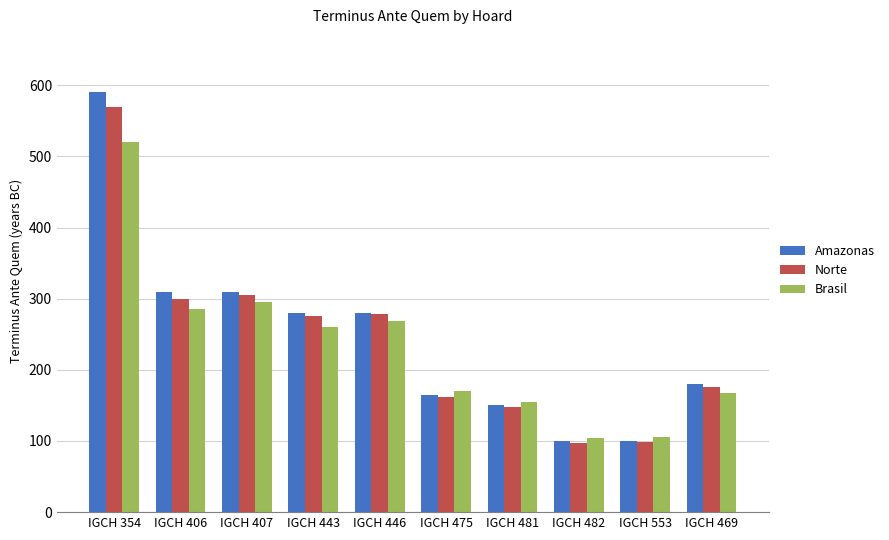

True or false: Norte has a value of 388 at IGCH 446.

False